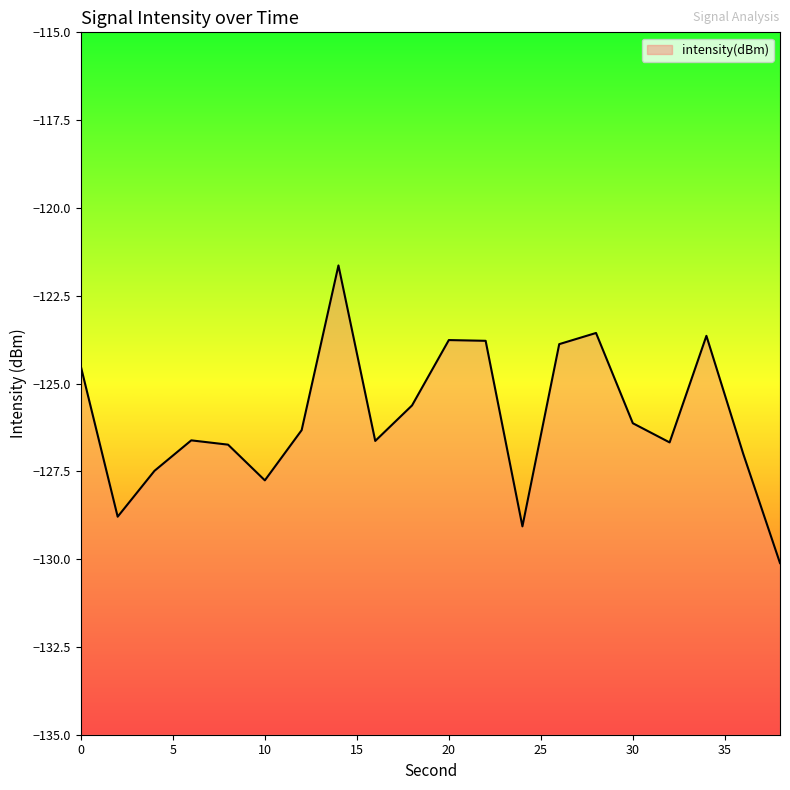

Reading left to right, transcribe all the data shown in this chart.

-124.5	-128.8	-127.5	-126.6	-126.7	-127.8	-126.3	-121.6	-126.6	-125.6	-123.8	-123.8	-129.1	-123.9	-123.6	-126.1	-126.7	-123.6	-127.0	-130.1